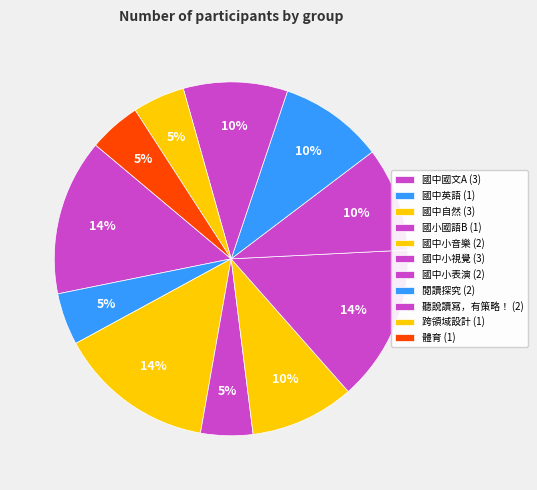

To the nearest percent, what portion does 國中小視覺 represent?

14%